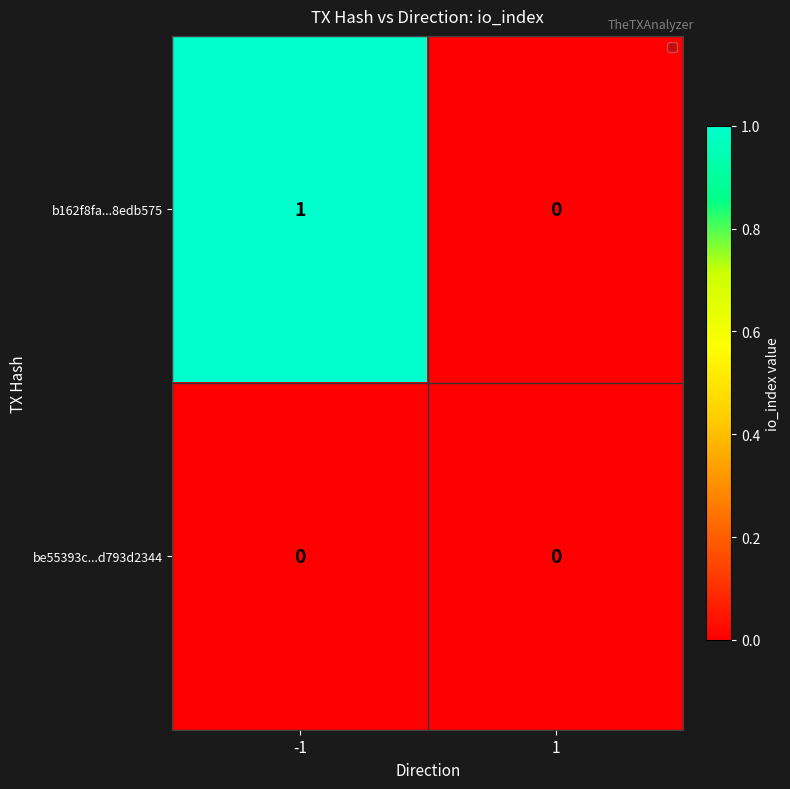

Rank the series by their maximum value, from lowest to highest.

be55393c...d793d2344, b162f8fa...8edb575